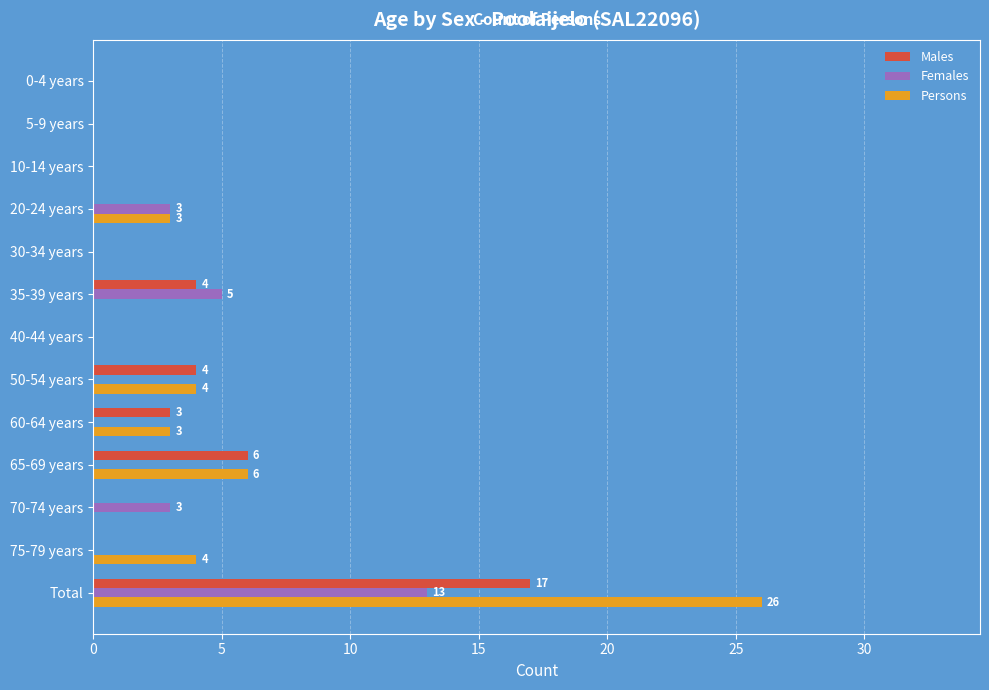

Which category has the highest value in the Males series?

Total